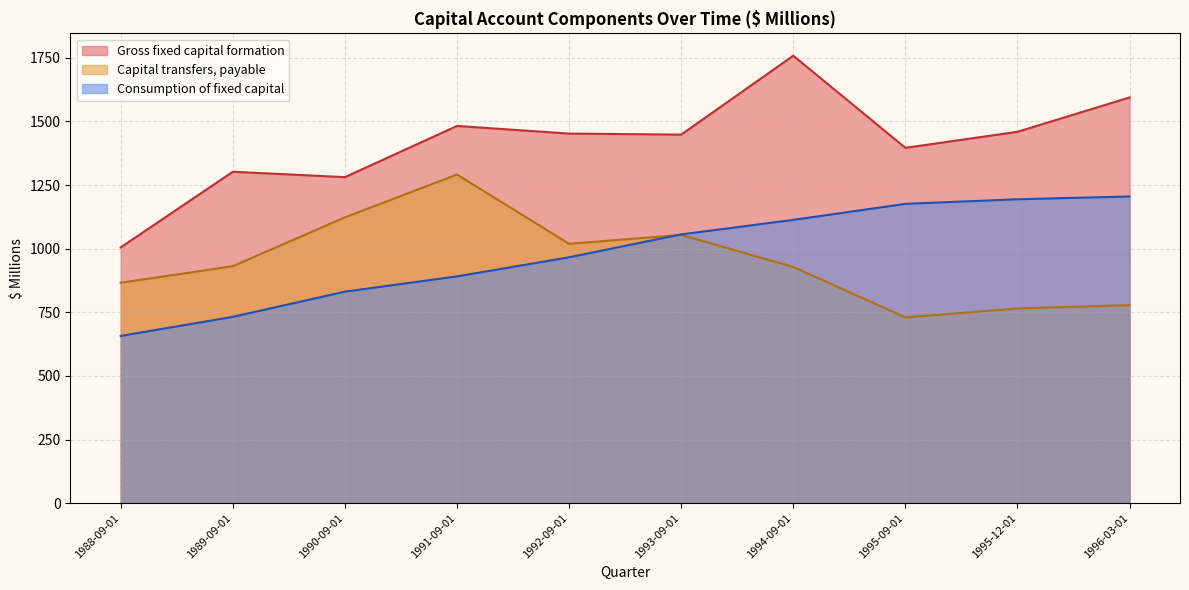

Which series changed the most between 1990-09-01 and 1992-09-01?

Gross fixed capital formation